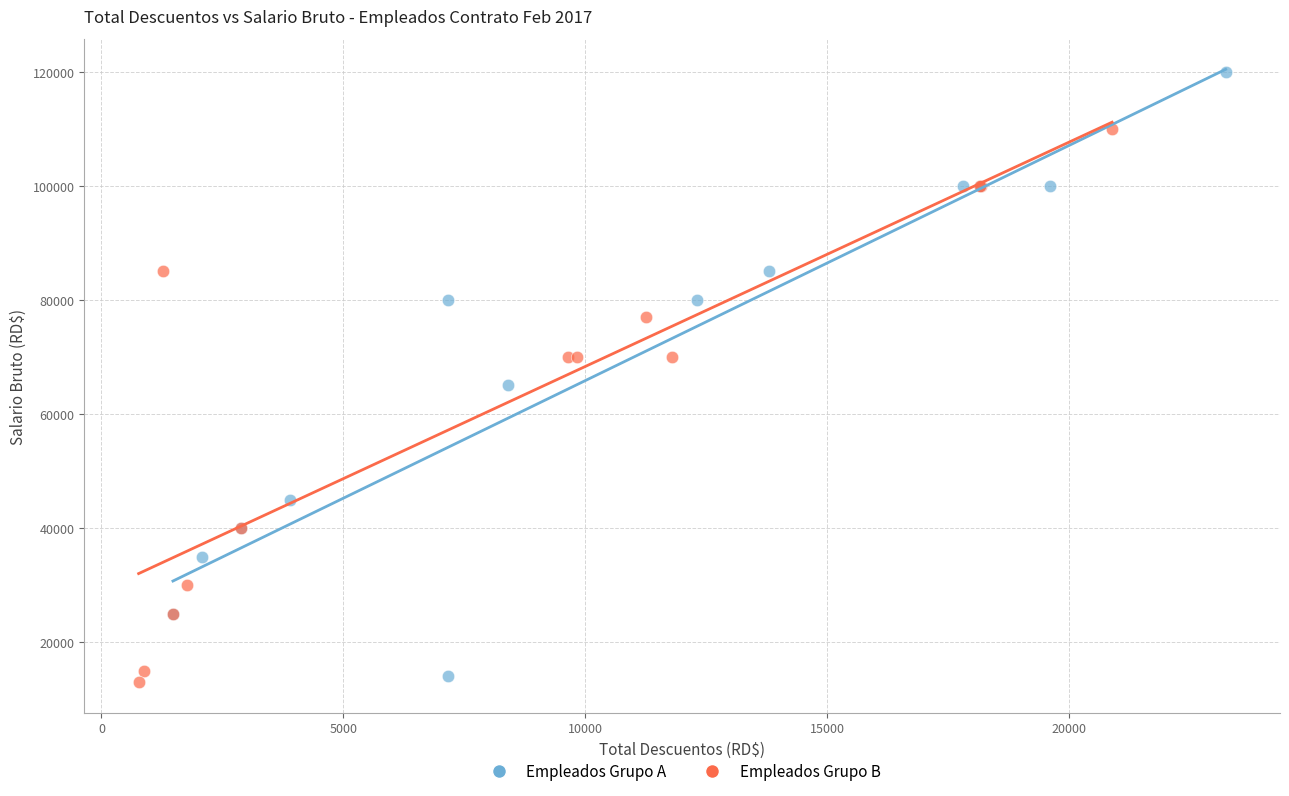

Which series has the largest Y range (max minus min)?

Empleados Grupo A